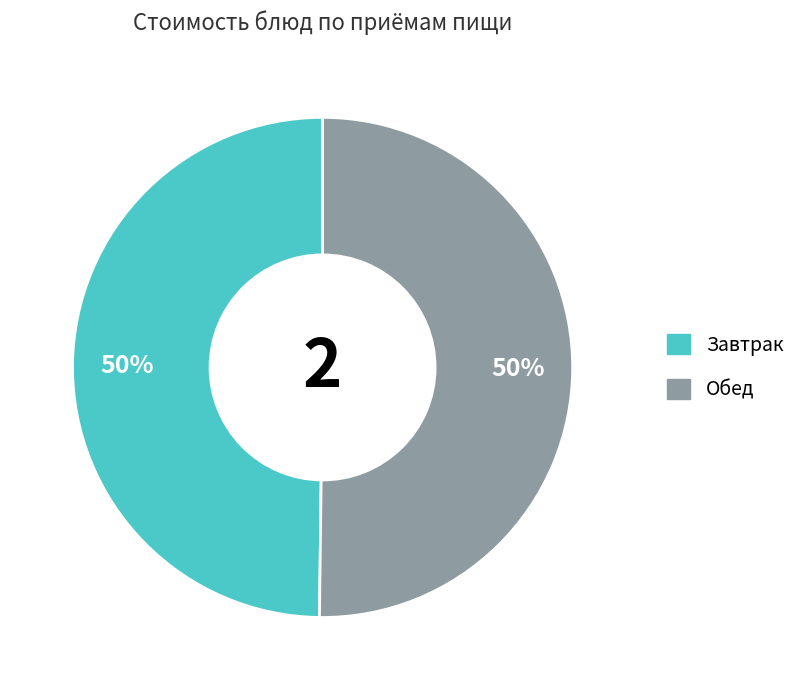

To the nearest percent, what is the average slice percentage?

50%